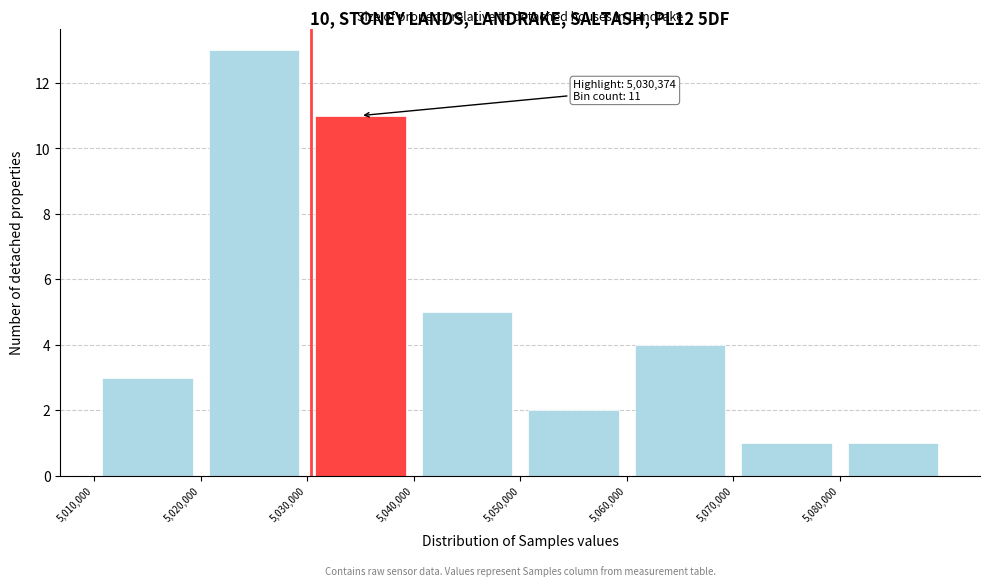

Over which range of the x-axis is the bar tallest?

5020000 to 5030000